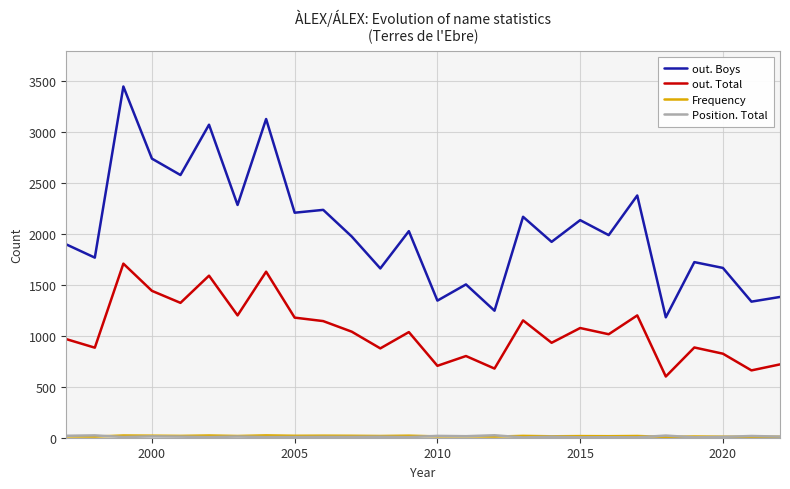

Which series has the widest spread of values?

out. Boys